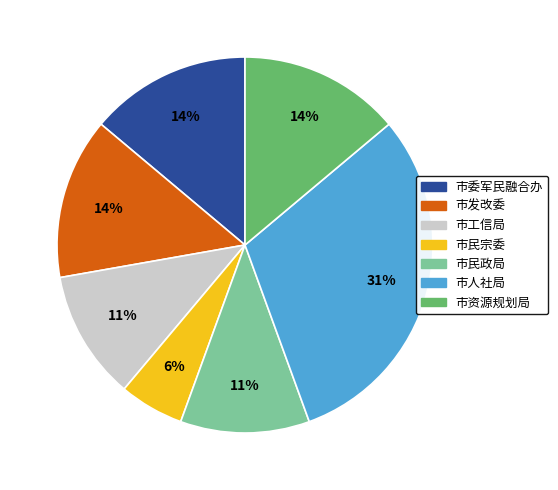

How many segments does this pie chart have?

7